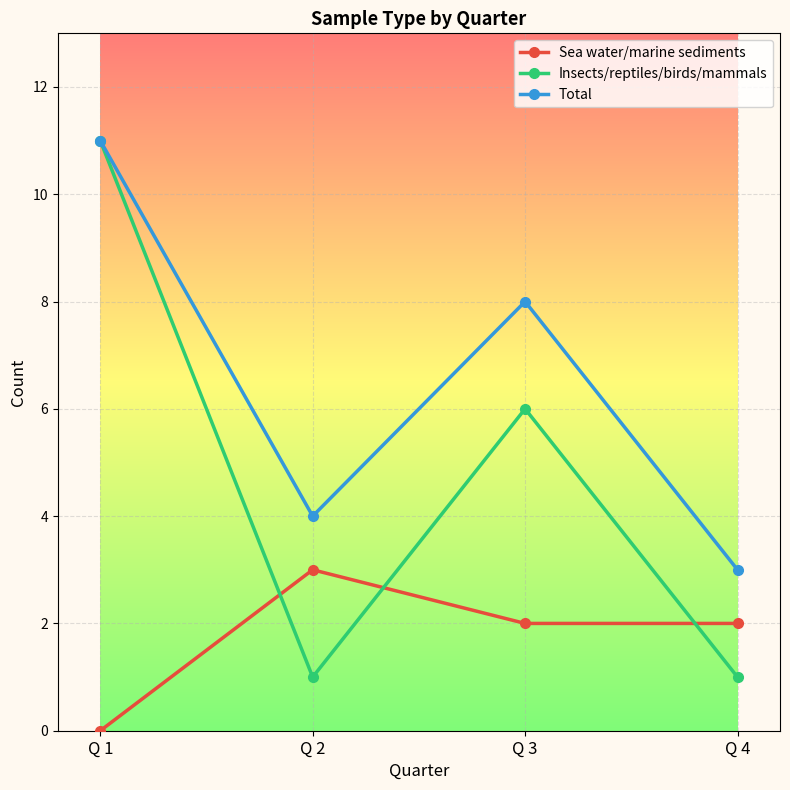

True or false: Sea water/marine sediments and Total intersect in this chart.

False